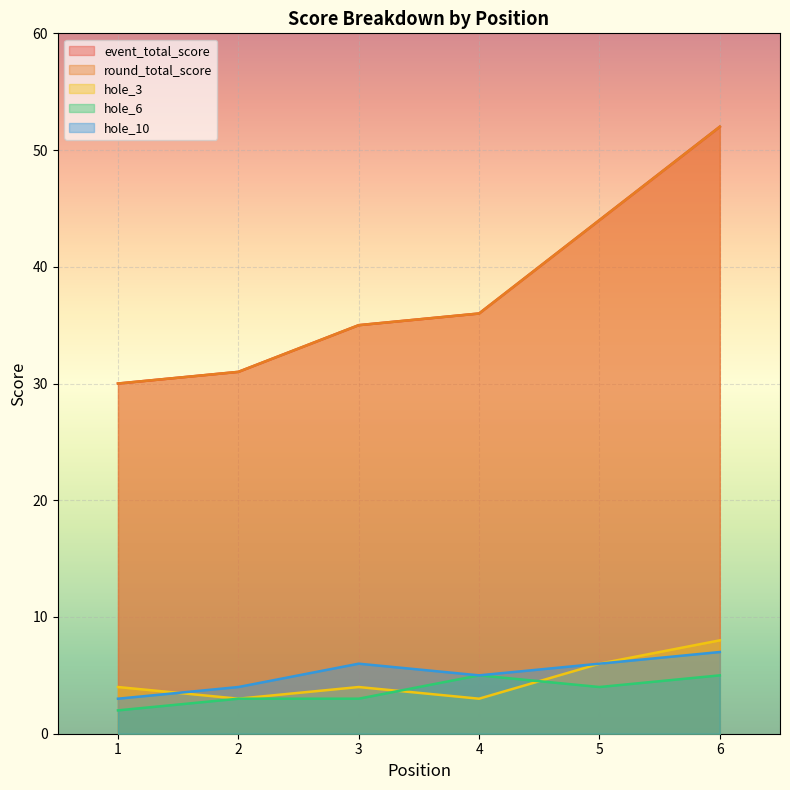

The value of round_total_score at 1 is 15. True or false?

False